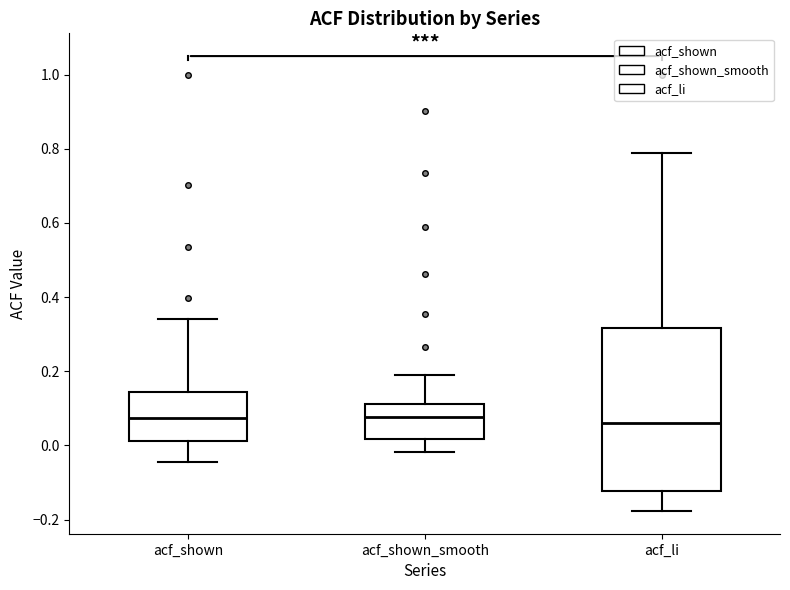

Reading left to right, transcribe this box plot: for each box, give where its median line is, the range the box spans, and where its two whiskers end, as read against the y-axis. The values are not printed on the chart, so give them approximately, as read against the axis.

acf_shown: median 0.08, box 0.02 to 0.14, whiskers -0.04 to 0.34
acf_shown_smooth: median 0.08, box 0.02 to 0.12, whiskers -0.02 to 0.20
acf_li: median 0.06, box -0.12 to 0.32, whiskers -0.18 to 0.78